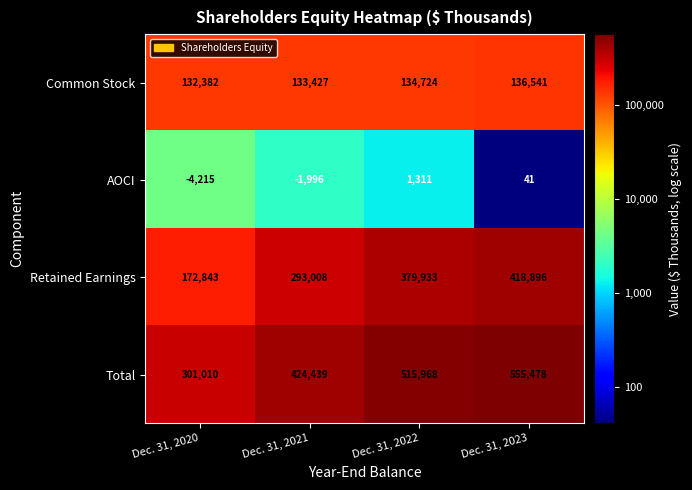

What is the difference between the highest and lowest values at Dec. 31, 2021?

426435